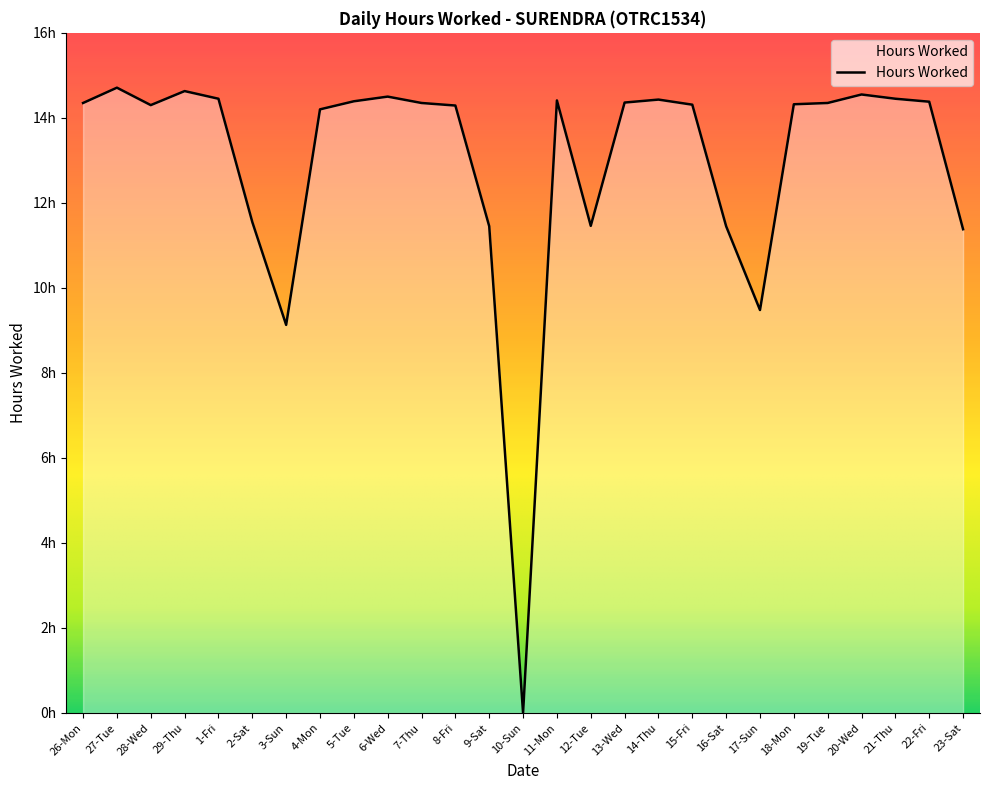

Is this an area chart (filled region under the line)?

Yes